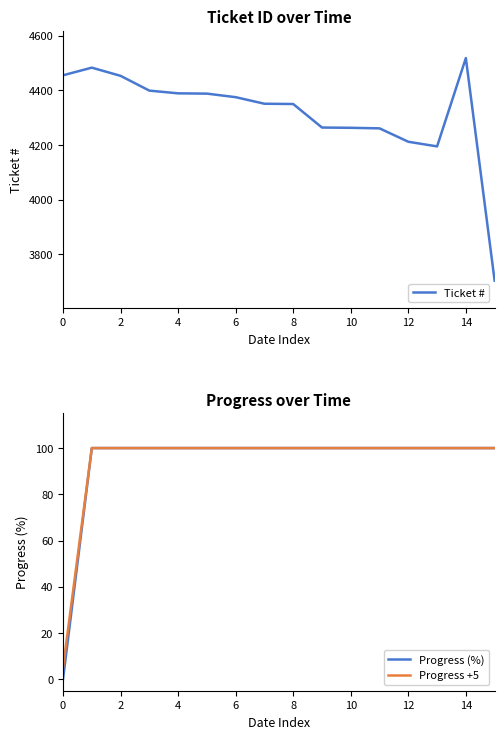

True or false: Progress +5 has more than 1 points higher than both neighbors.

False